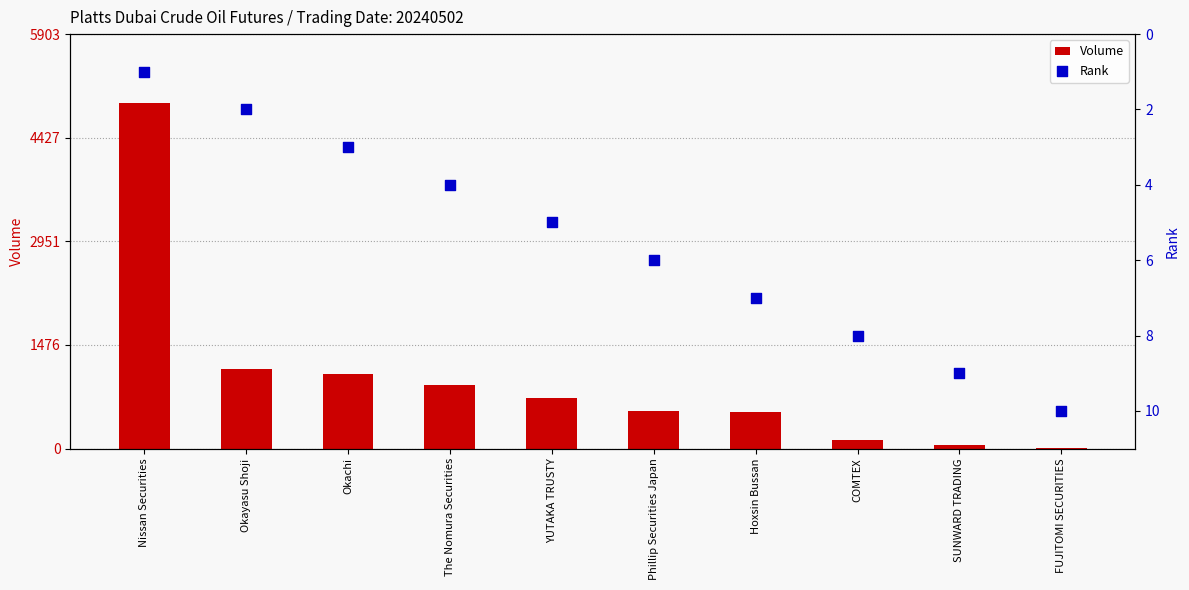

What are all the series names shown in the legend?

Volume, Rank